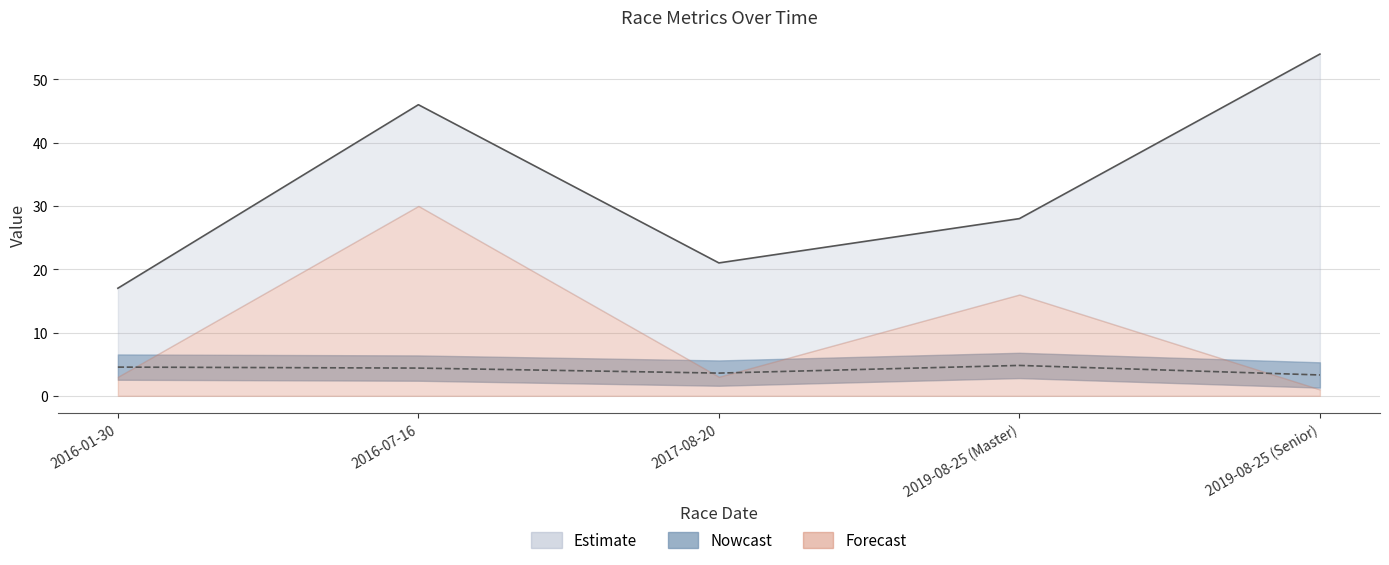

Is it true that Points equals 4.4 at 2016-07-16?

True